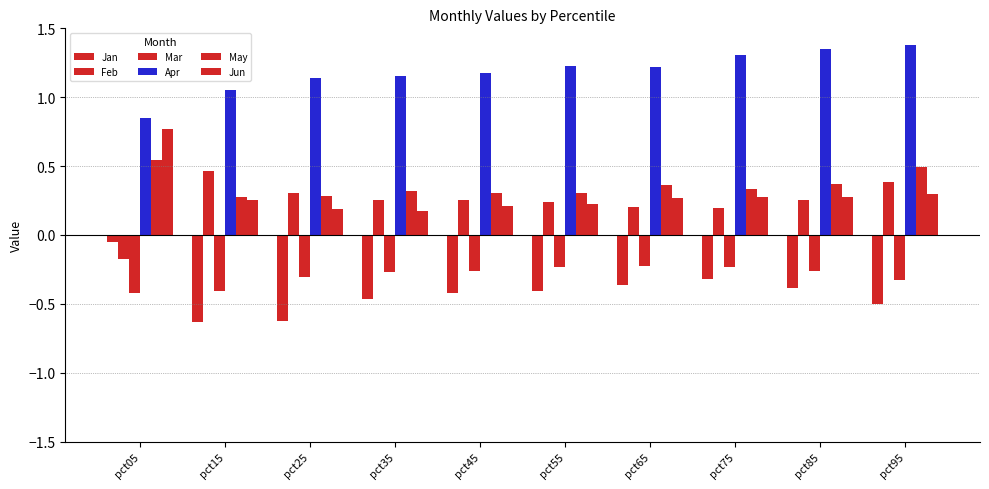

What is the value of the Apr bar at the 6th from the left?

1.2